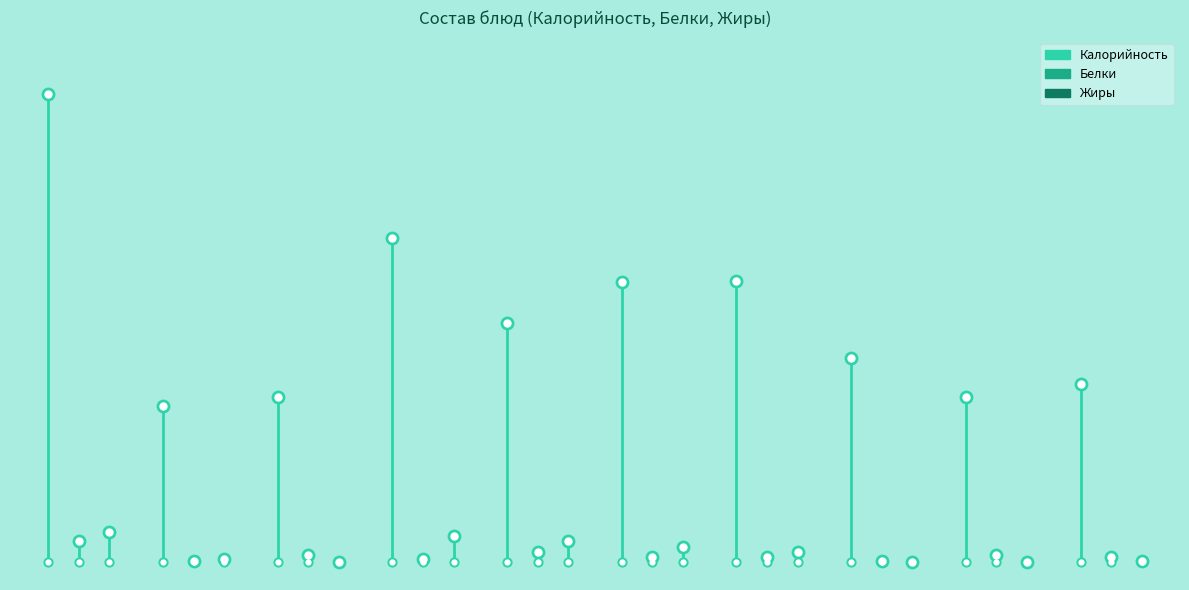

Which series has the widest spread of Y values?

Калорийность